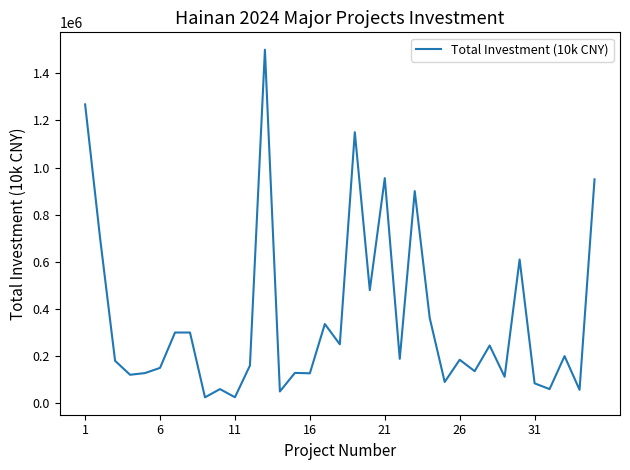

How many lines are shown in the chart?

1